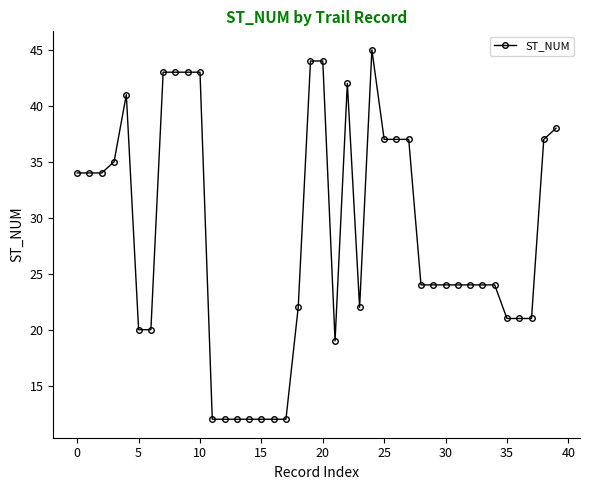

What is the maximum value shown in the chart?

45